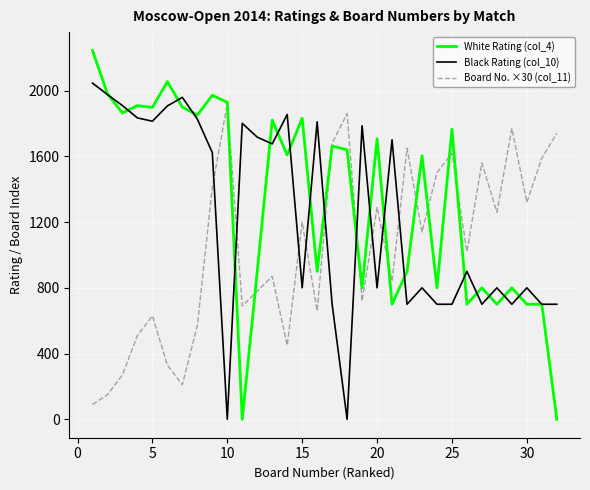

True or false: Board No. ×30 (col_11) and Black Rating (col_10) cross at least once.

True